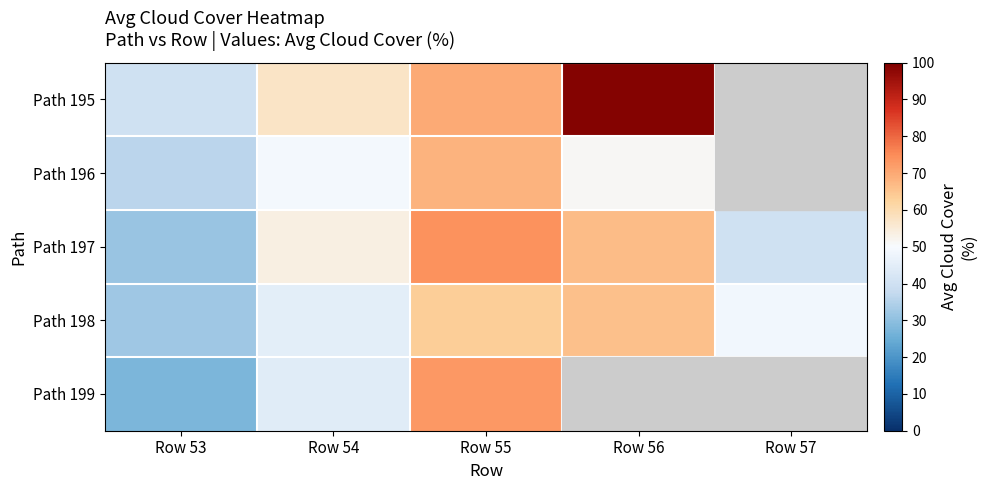

At how many categories does at least one series exceed 28?

5